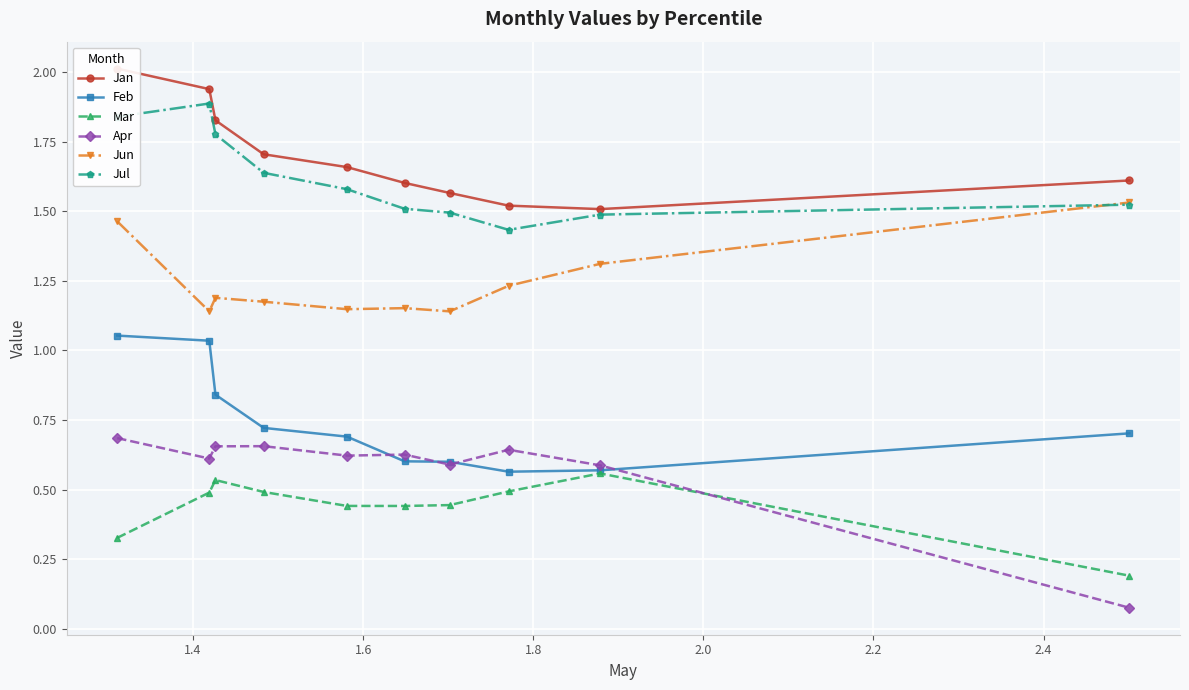

How many Mar values are between 0 and 1?

10